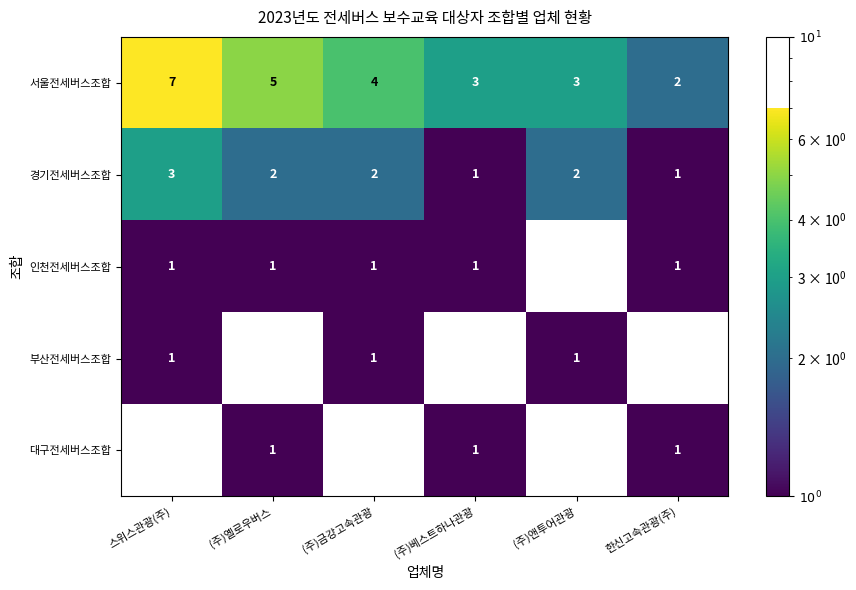

What is the difference between the maximum and minimum values in the 서울전세버스조합 series?

5